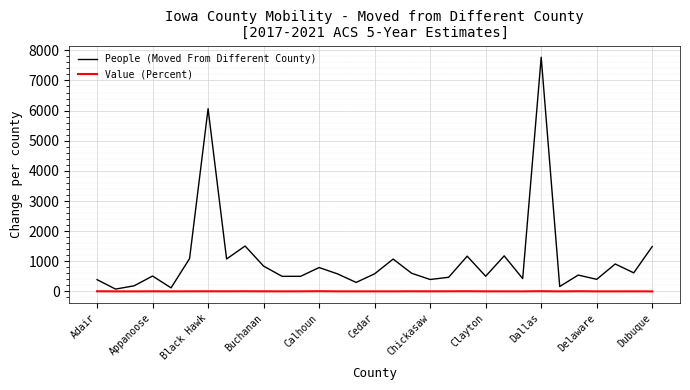

How many values in the Value (Percent) series are below 3?

13